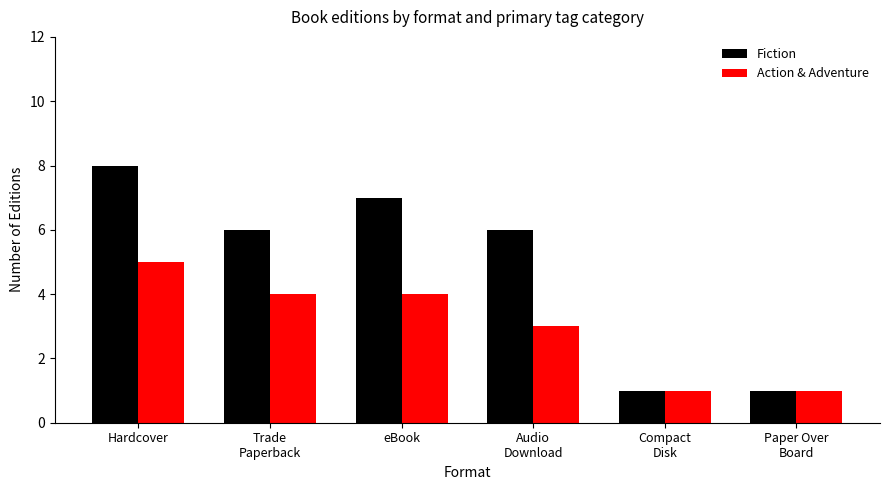

What are all the series names shown in the legend?

Fiction, Action & Adventure